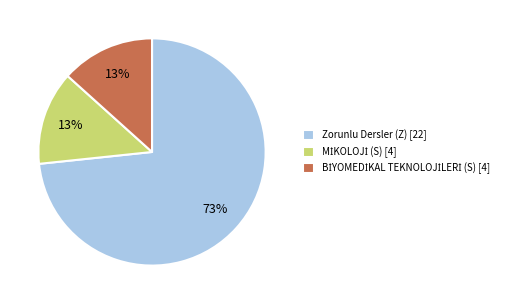

Is it true that Zorunlu Dersler (Z) [22] is 84% of the pie?

False